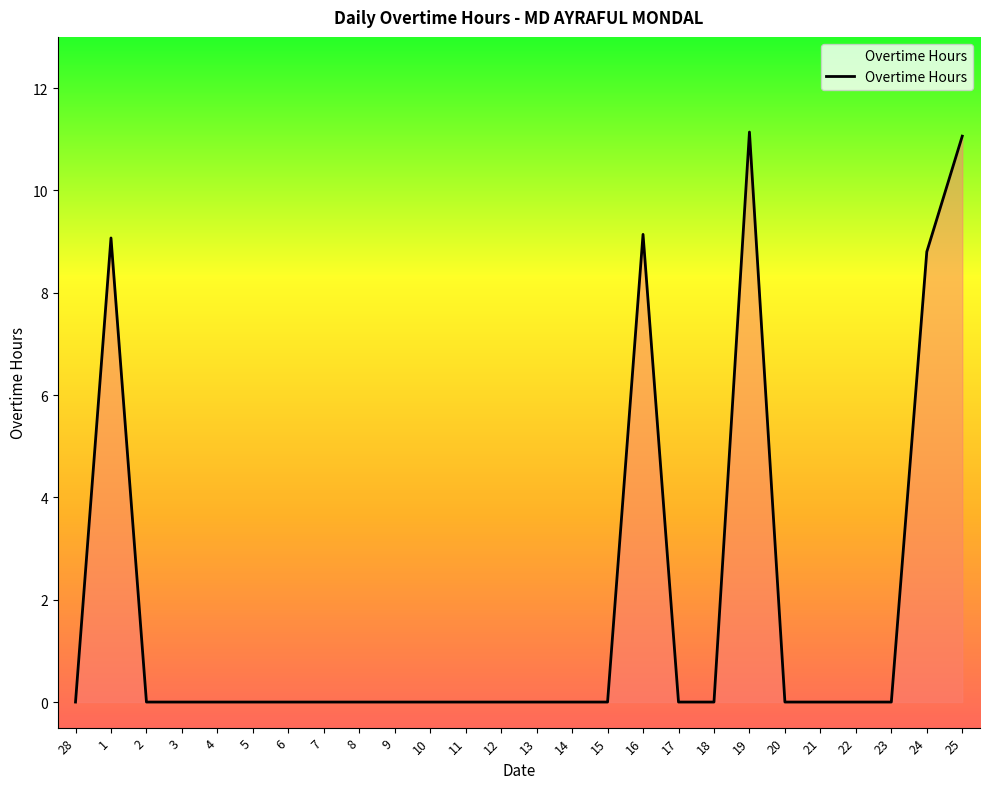

The value at 16 is 9.1. True or false?

True